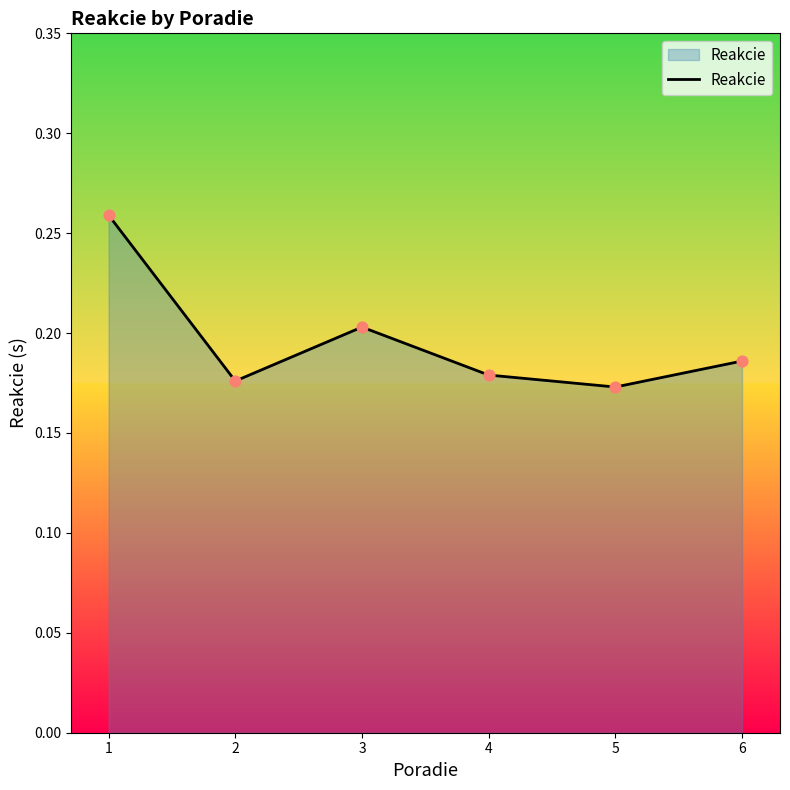

What is the change in value from 1 to 3?

-0.1